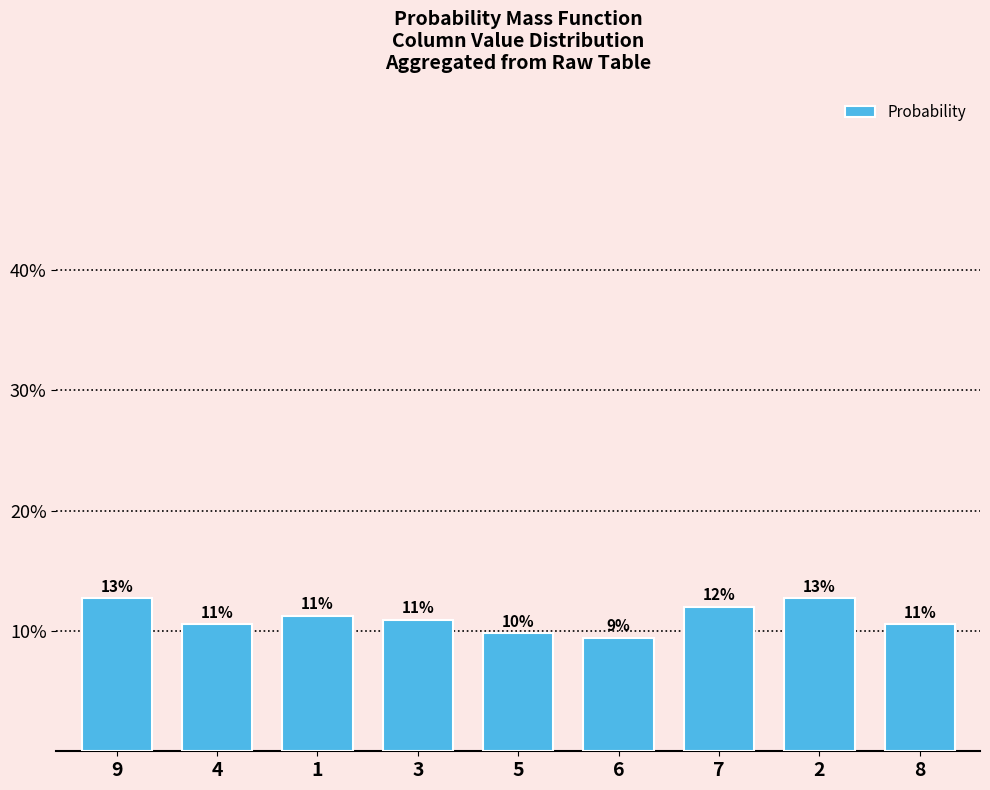

Reading left to right, extract all data points from this chart.

9=0.1	4=0.1	1=0.1	3=0.1	5=0.1	6=0.1	7=0.1	2=0.1	8=0.1